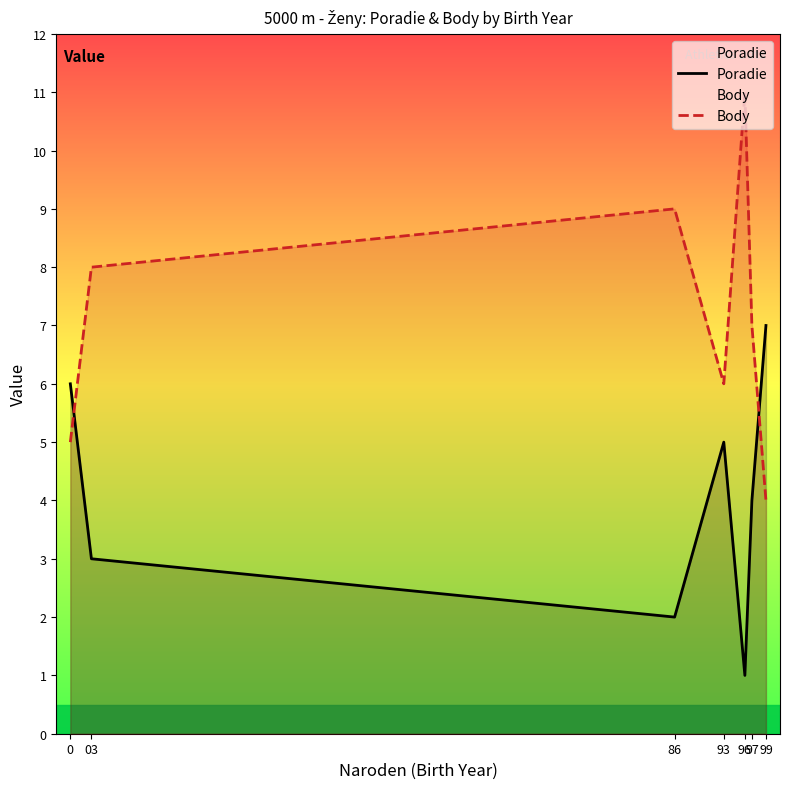

Count the Poradie values in the range 2 to 6.

5